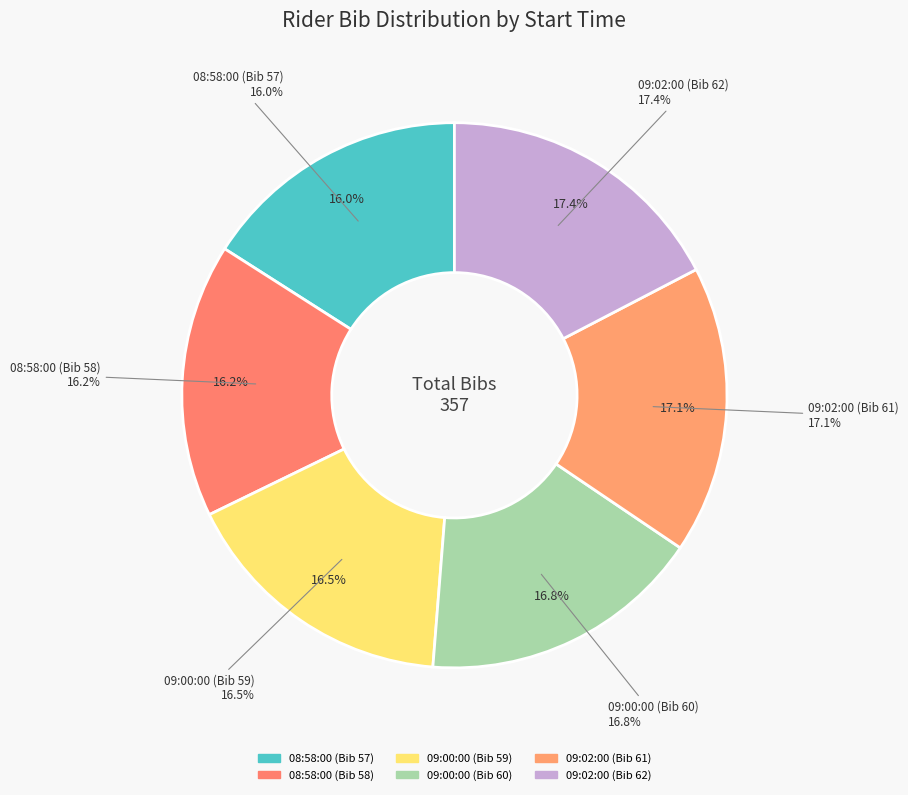

How many slices are in this pie chart?

6